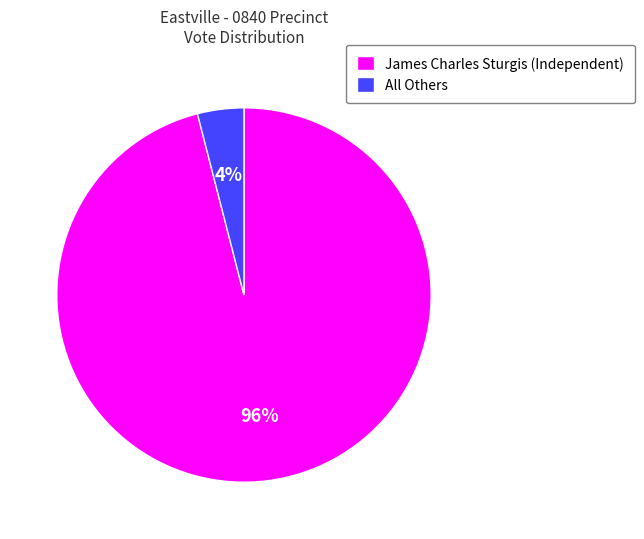

Which has a higher value, All Others or James Charles Sturgis (Independent)?

James Charles Sturgis (Independent)